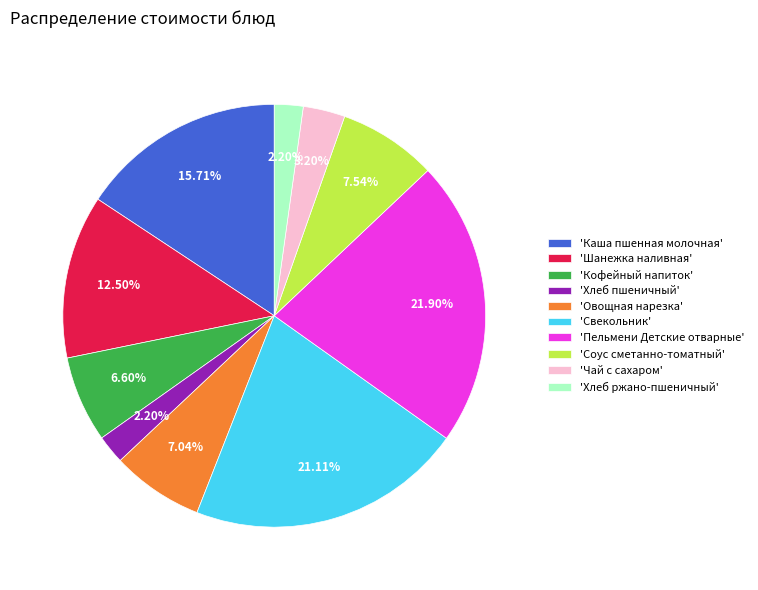

Between 'Хлеб пшеничный' and 'Каша пшенная молочная', which is larger?

'Каша пшенная молочная'